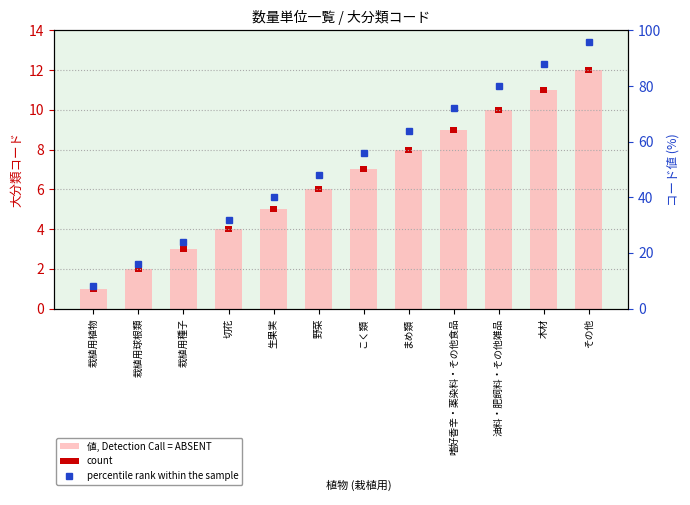

What is the sum of the count values at 栽植用球根類 and 嗜好香辛・薬染料・その他食品?

0.6